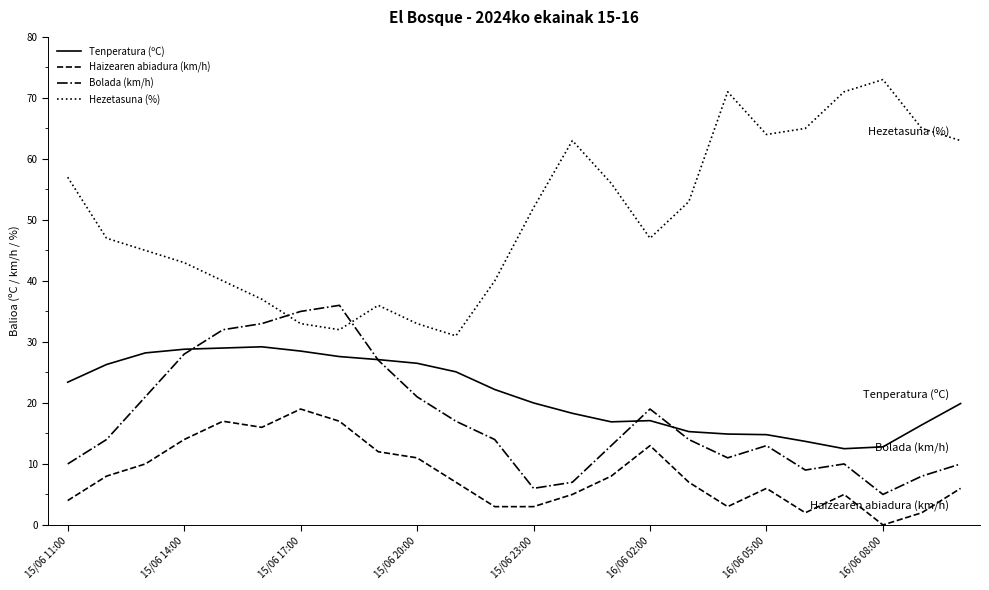

What is the maximum value for Hezetasuna (%)?

73.0